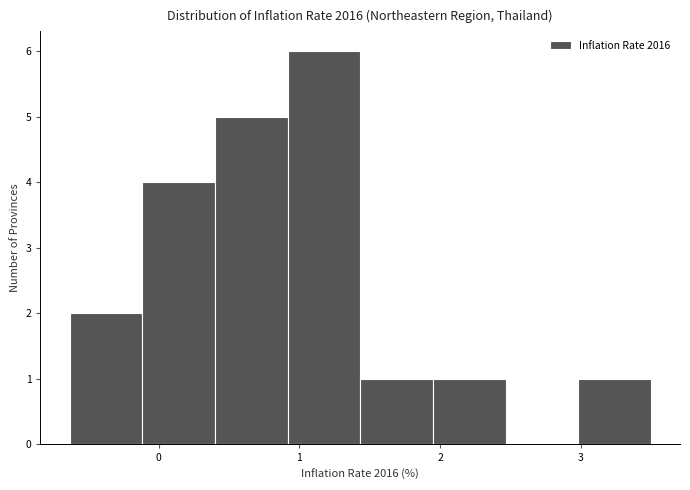

Reading left to right, list every bar in this chart as the range it spans on the x-axis followed by its height. Neither the bar edges nor the heights are printed on the chart, so give them approximately, as read against the axes.

-0.6 to -0.1: 2
-0.1 to 0.4: 4
0.4 to 0.9: 5
0.9 to 1.4: 6
1.4 to 1.9: 1
1.9 to 2.5: 1
2.5 to 3.0: 0
3.0 to 3.5: 1